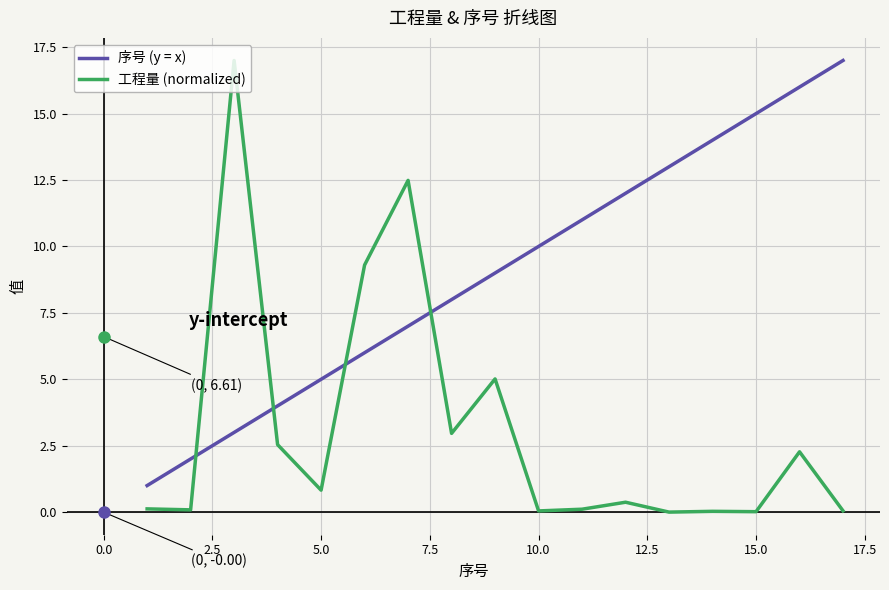

True or false: 工程量 (normalized) and 序号 (y = x) cross at least once.

True